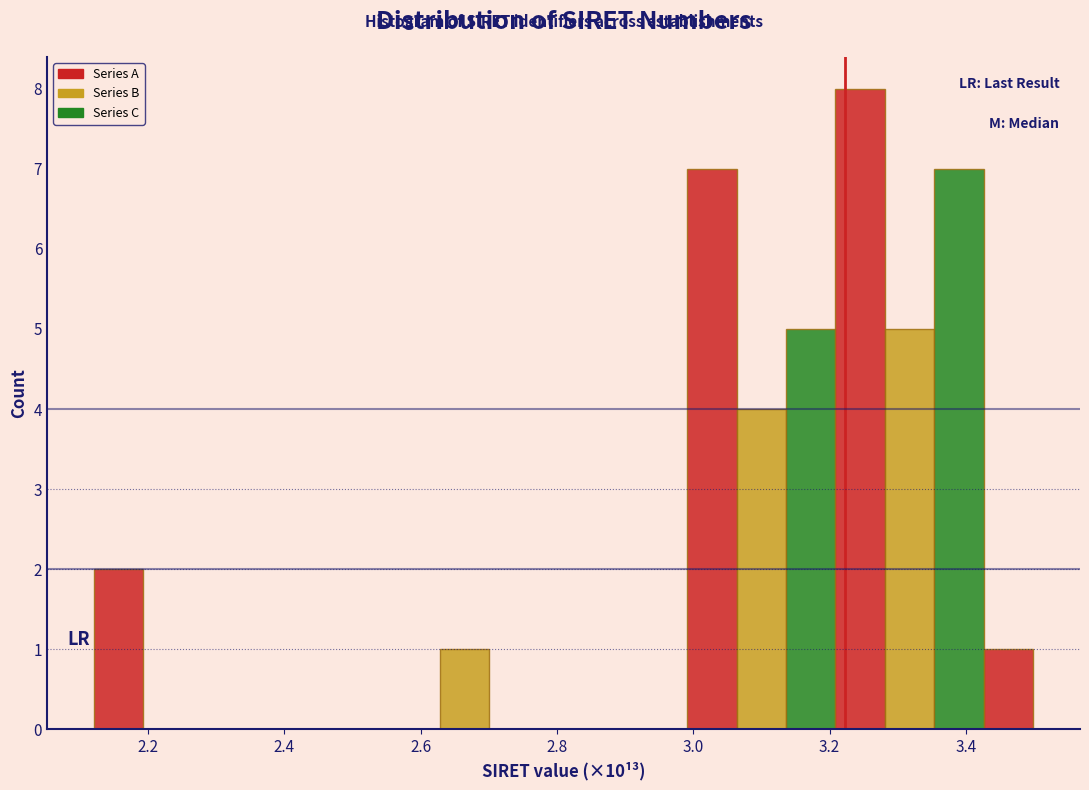

Around what value on the x-axis is the tallest bar? Give the approximate position of its centre, as read against the axis.

3.24